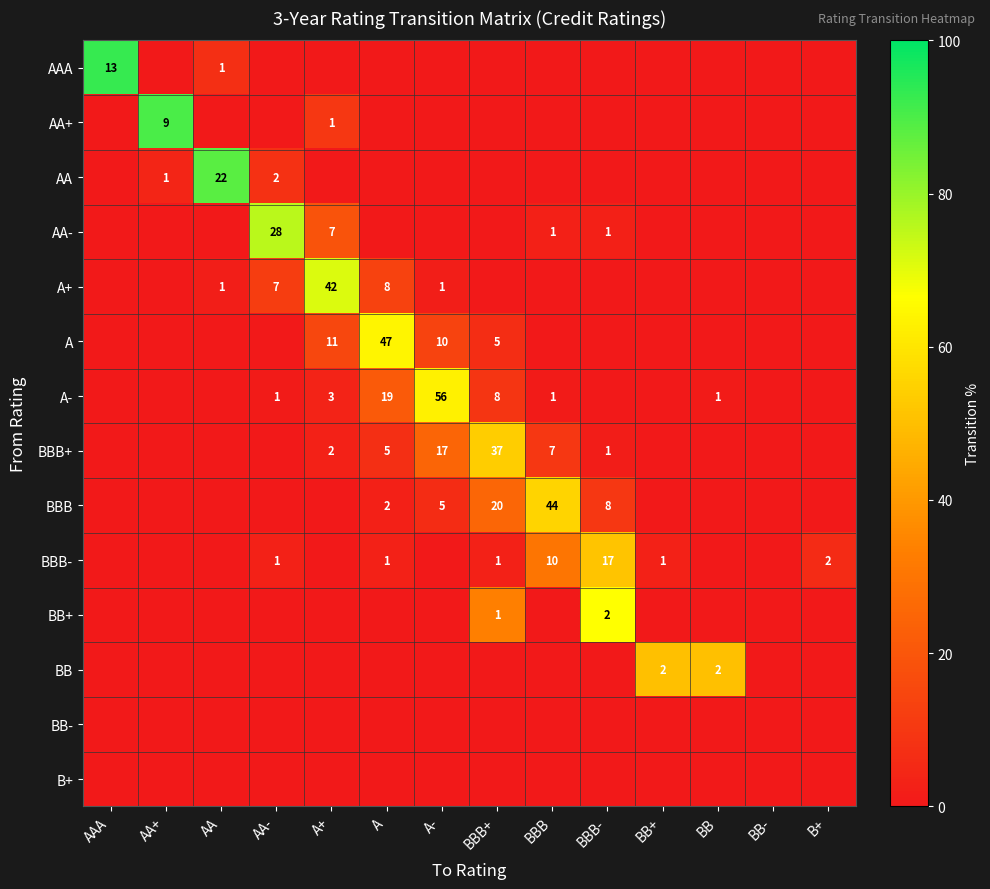

Between BB and BBB-, which is larger?

BB